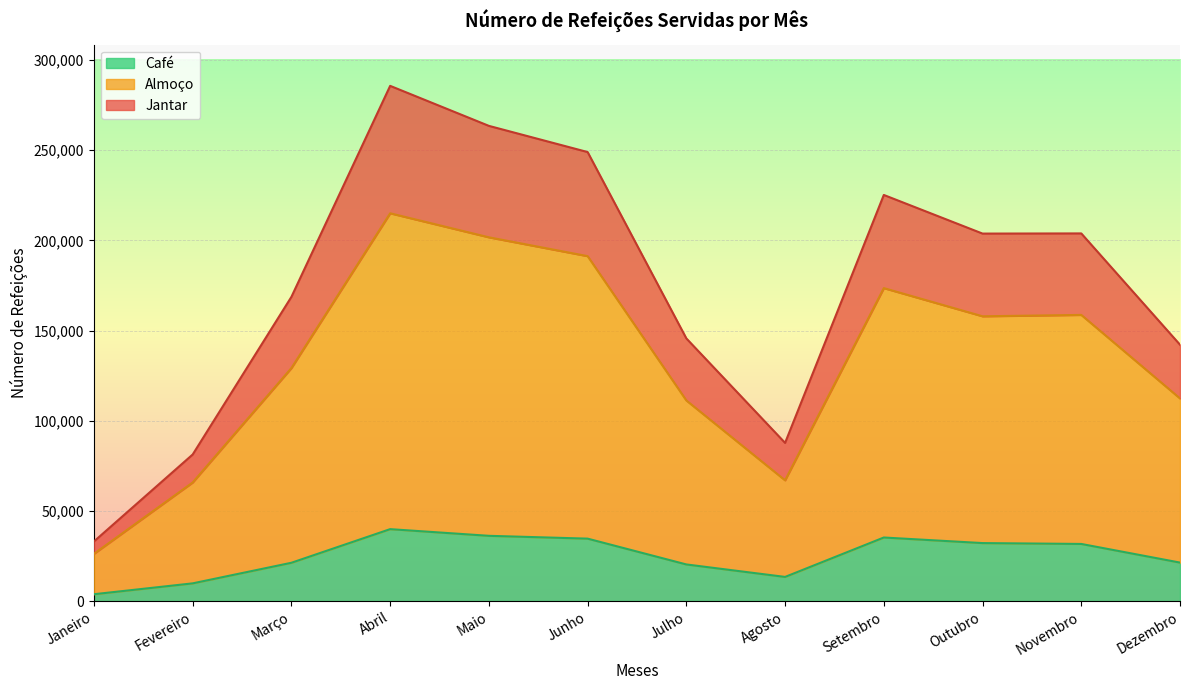

True or false: Jantar and Almoço cross at least once.

False